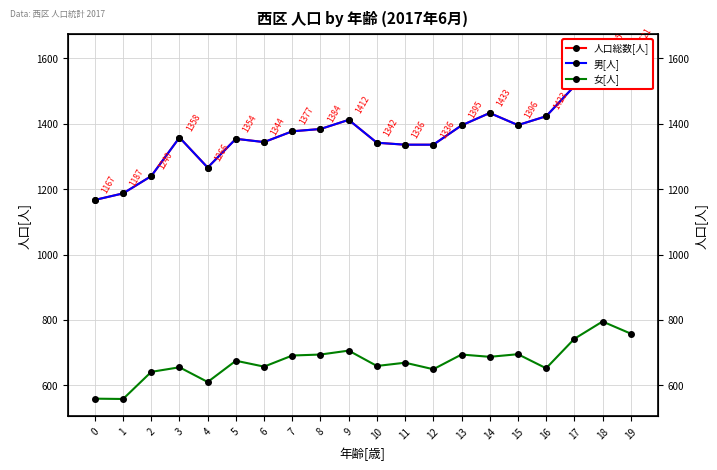

What is the value of the 男[人] point at the 6th from the left?

1354